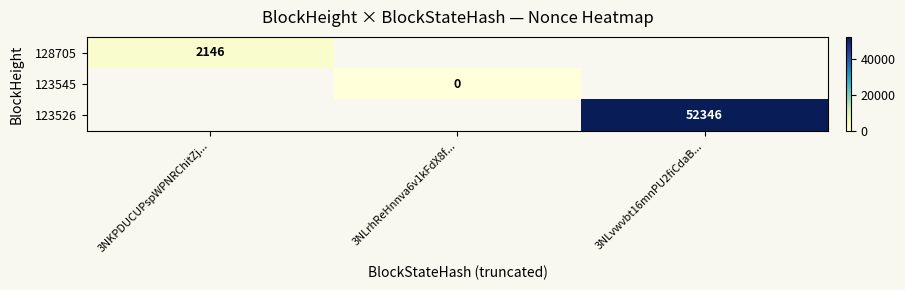

The 123526 series shows 17306 at 3NLvwvbt16mnPU2fiCdaB.... True or false?

False